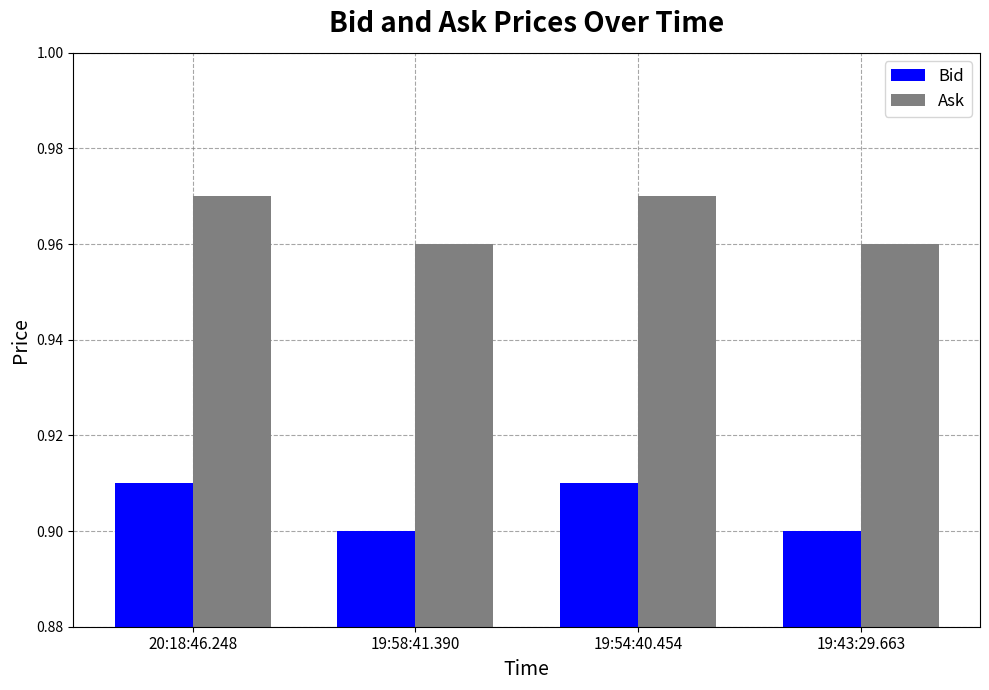

Rank the series at 19:58:41.390 from lowest to highest value.

Bid, Ask